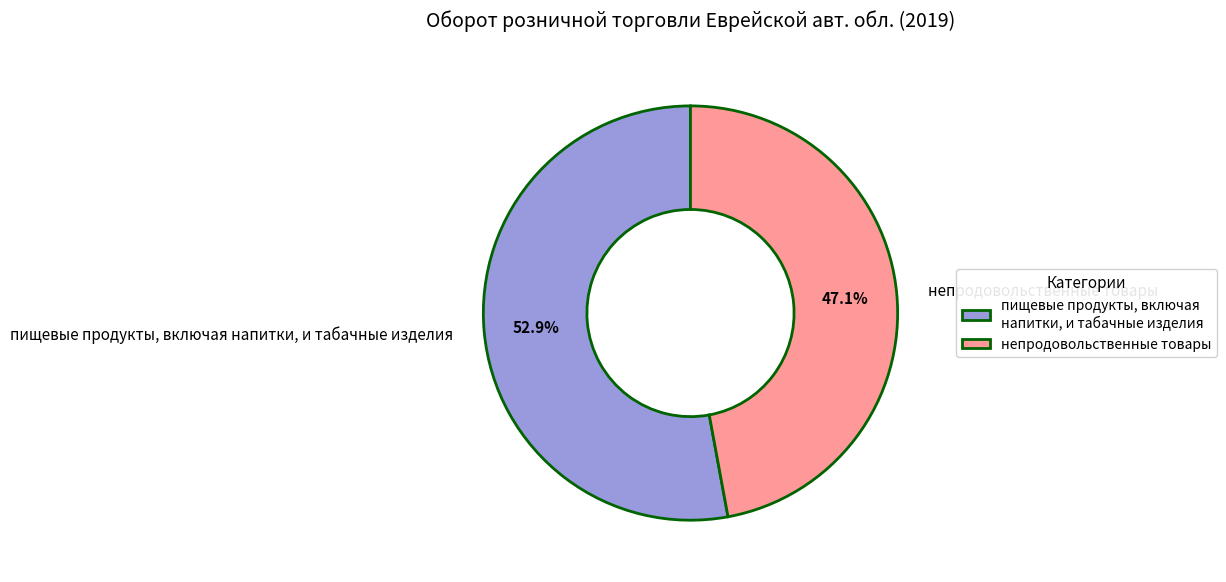

Between пищевые продукты, включая напитки, и табачные изделия and непродовольственные товары, which is larger?

пищевые продукты, включая напитки, и табачные изделия